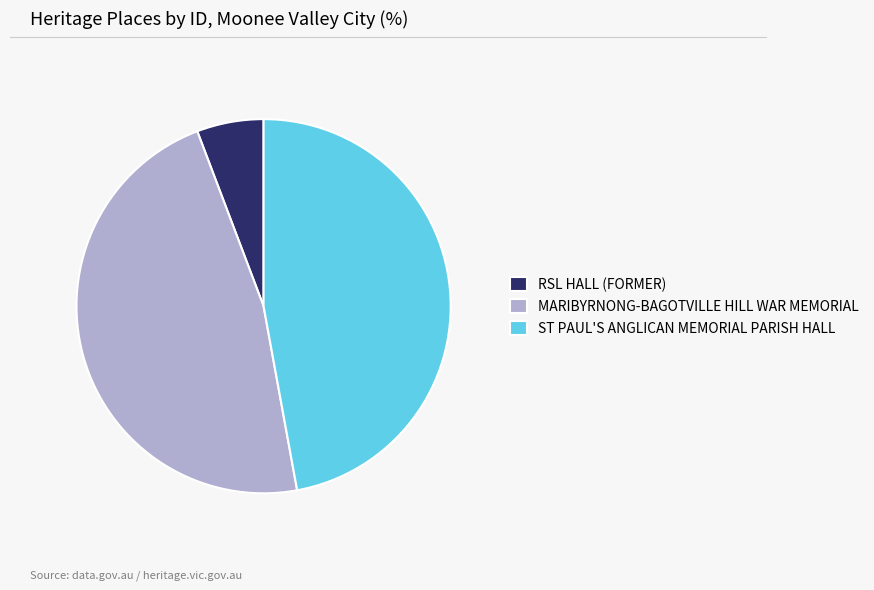

Approximately how many times larger is the value at MARIBYRNONG-BAGOTVILLE HILL WAR MEMORIAL compared to ST PAUL'S ANGLICAN MEMORIAL PARISH HALL?

1.0